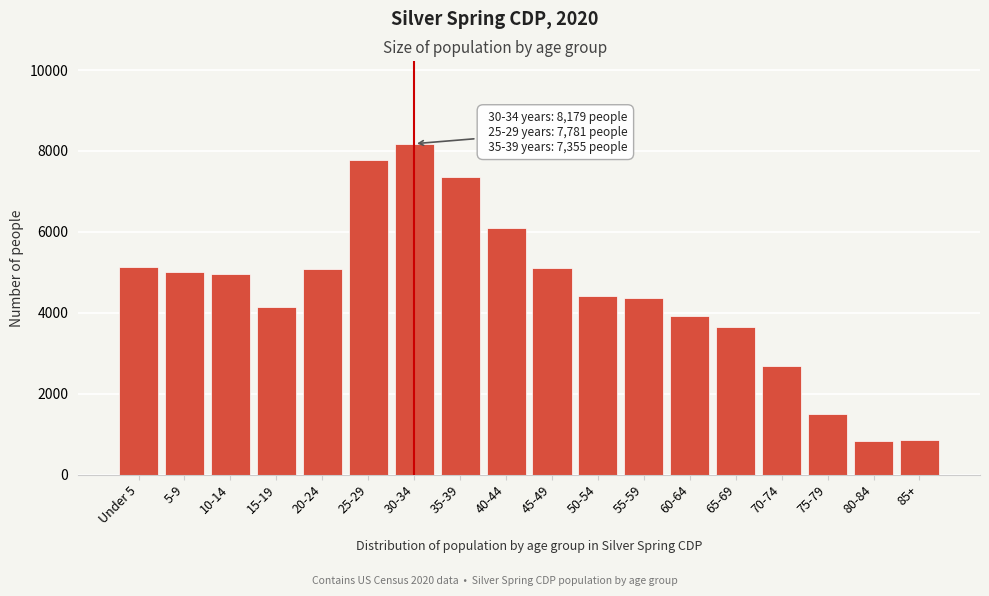

What is the label of the 1st bar from the left?

Under 5